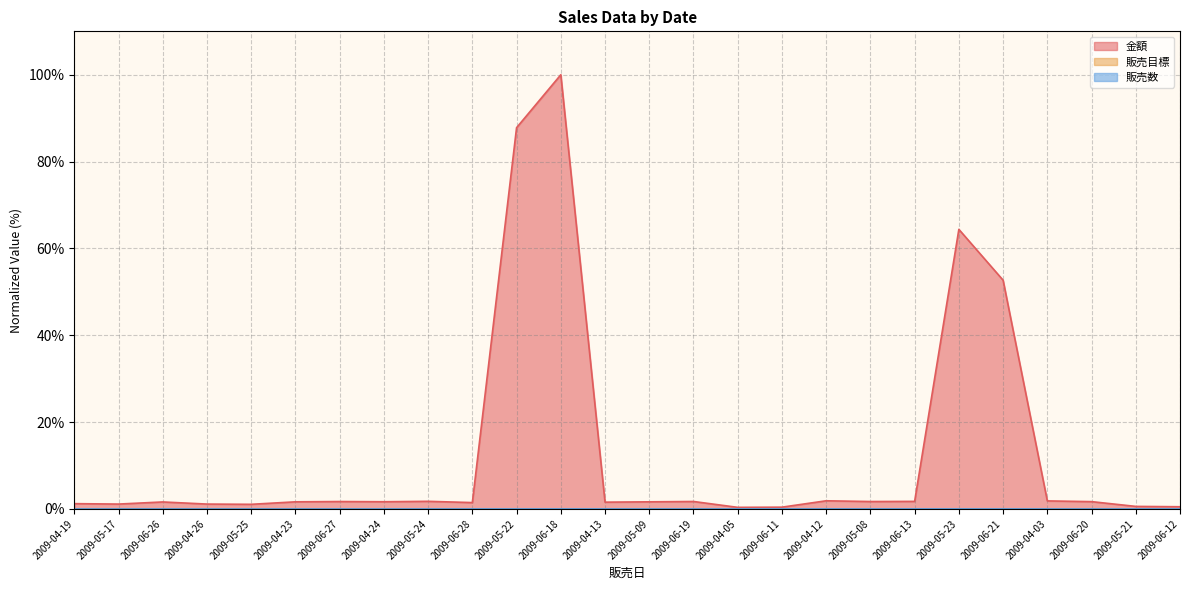

Read the 金額 value at 2009-06-18.

100.0